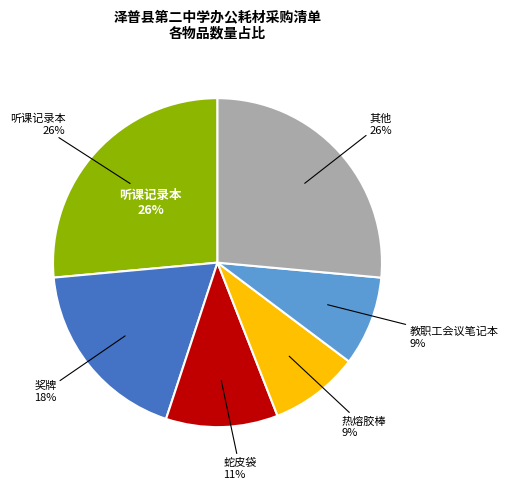

Does any single category account for the majority?

No